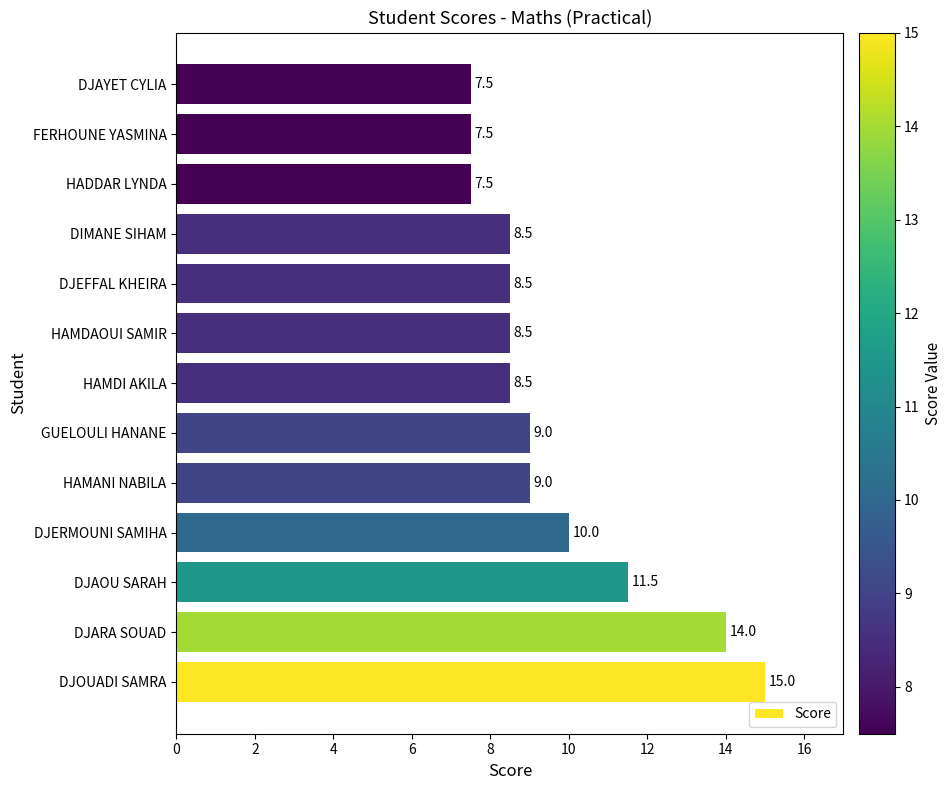

The value at DJOUADI SAMRA is 15.0. True or false?

True